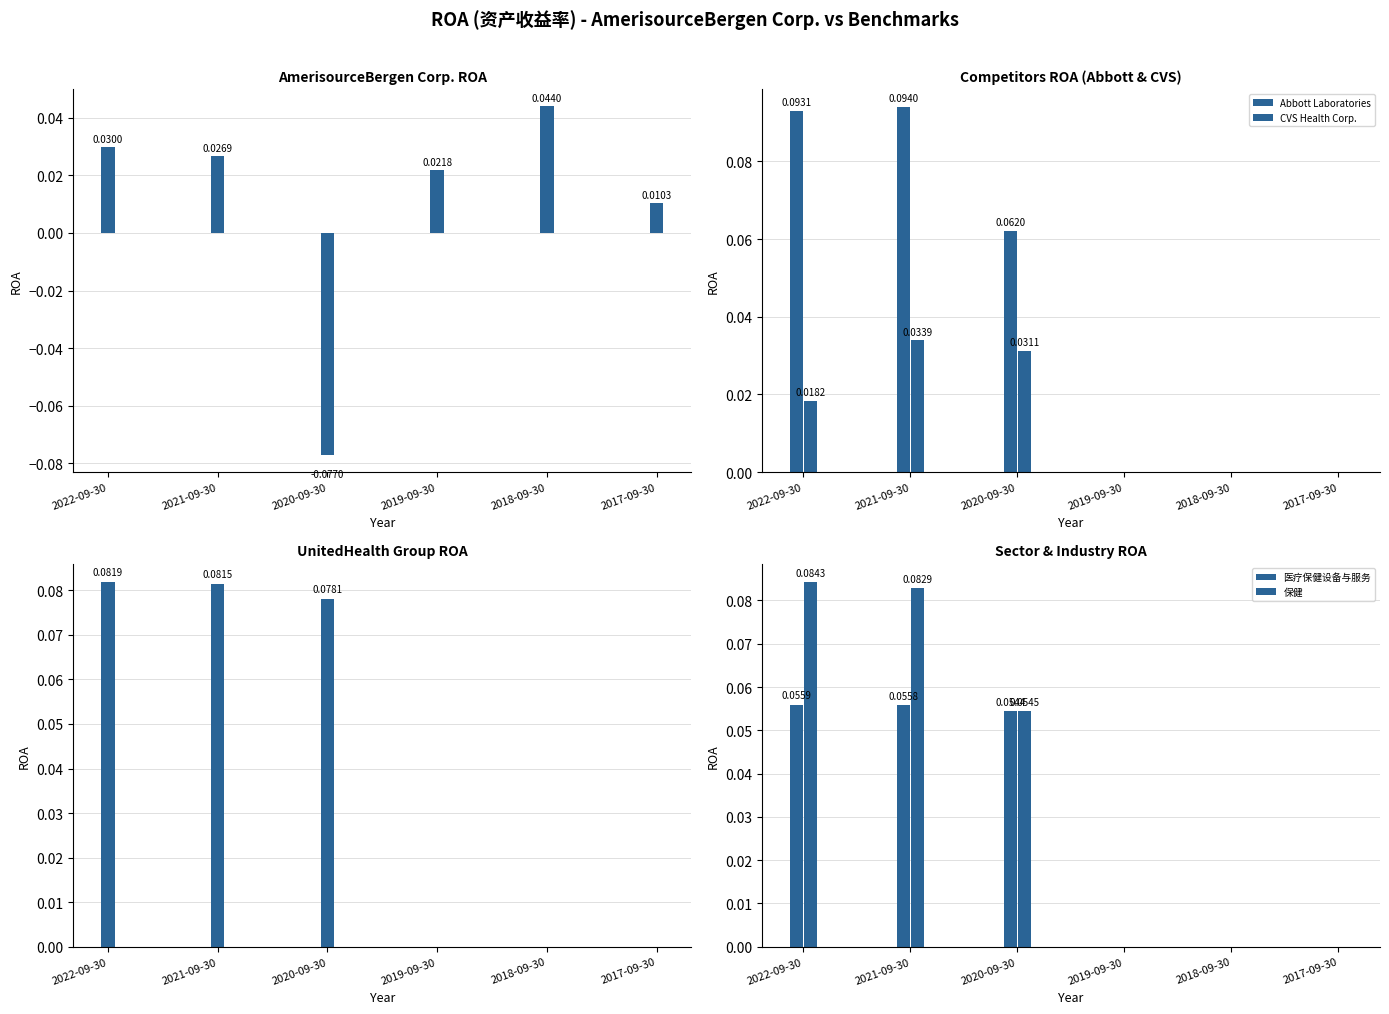

How many groups of bars are there?

6